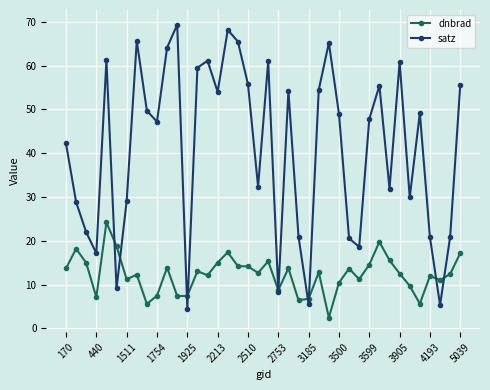

Which series has the largest range (max minus min)?

satz